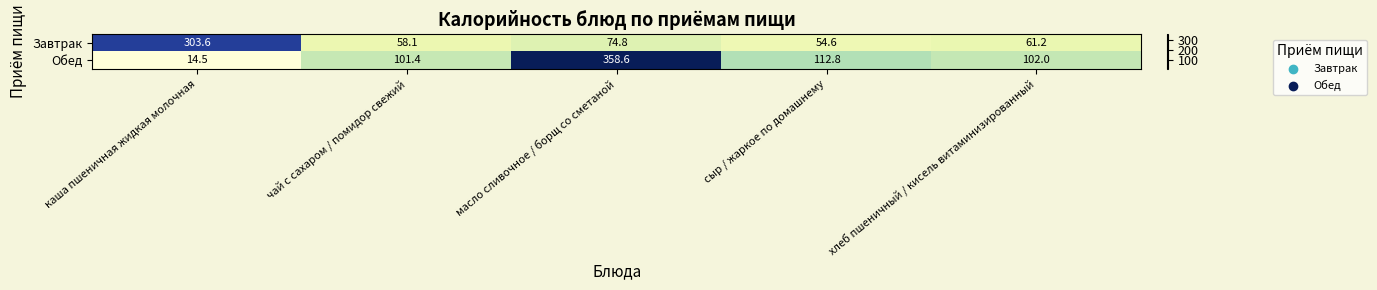

At хлеб пшеничный / кисель витаминизированный, list the series in order from smallest to largest.

Завтрак, Обед